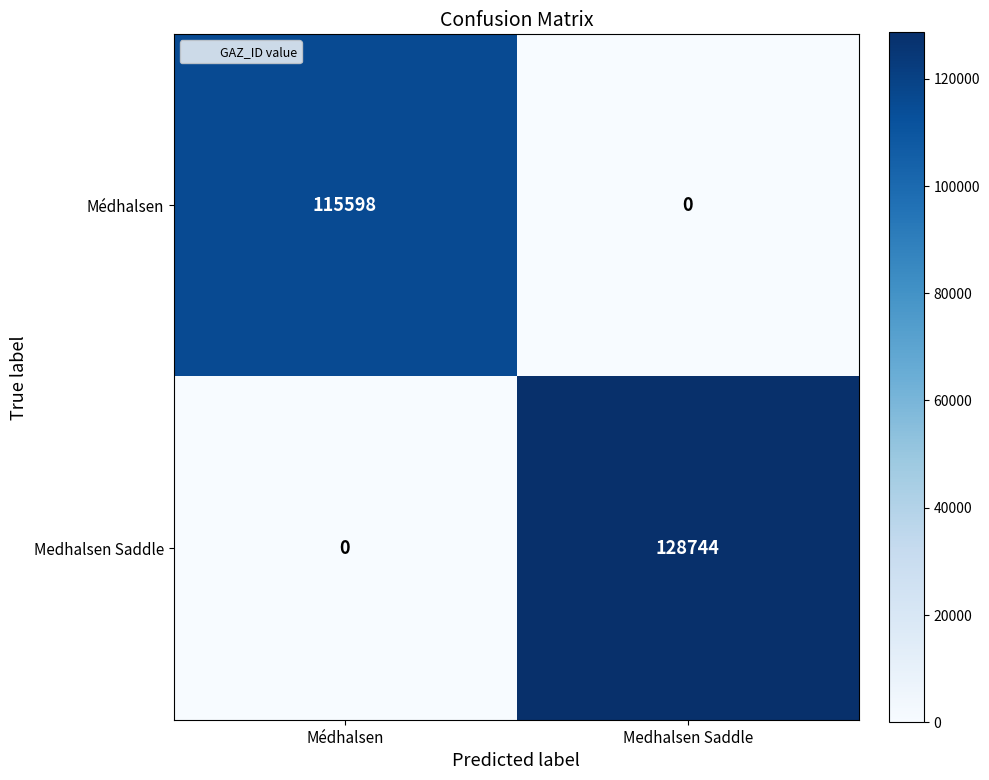

Reading right to left, extract all data points from this chart.

Médhalsen: 0	115598
Medhalsen Saddle: 128744	0